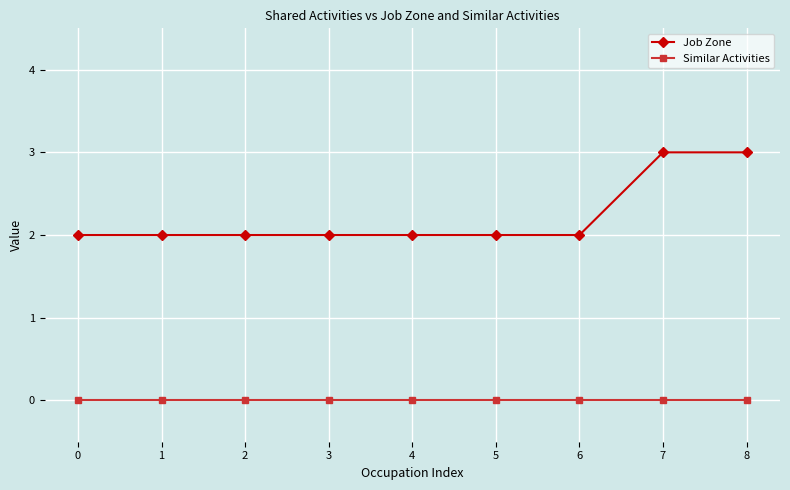

True or false: Similar Activities and Job Zone cross at least once.

False